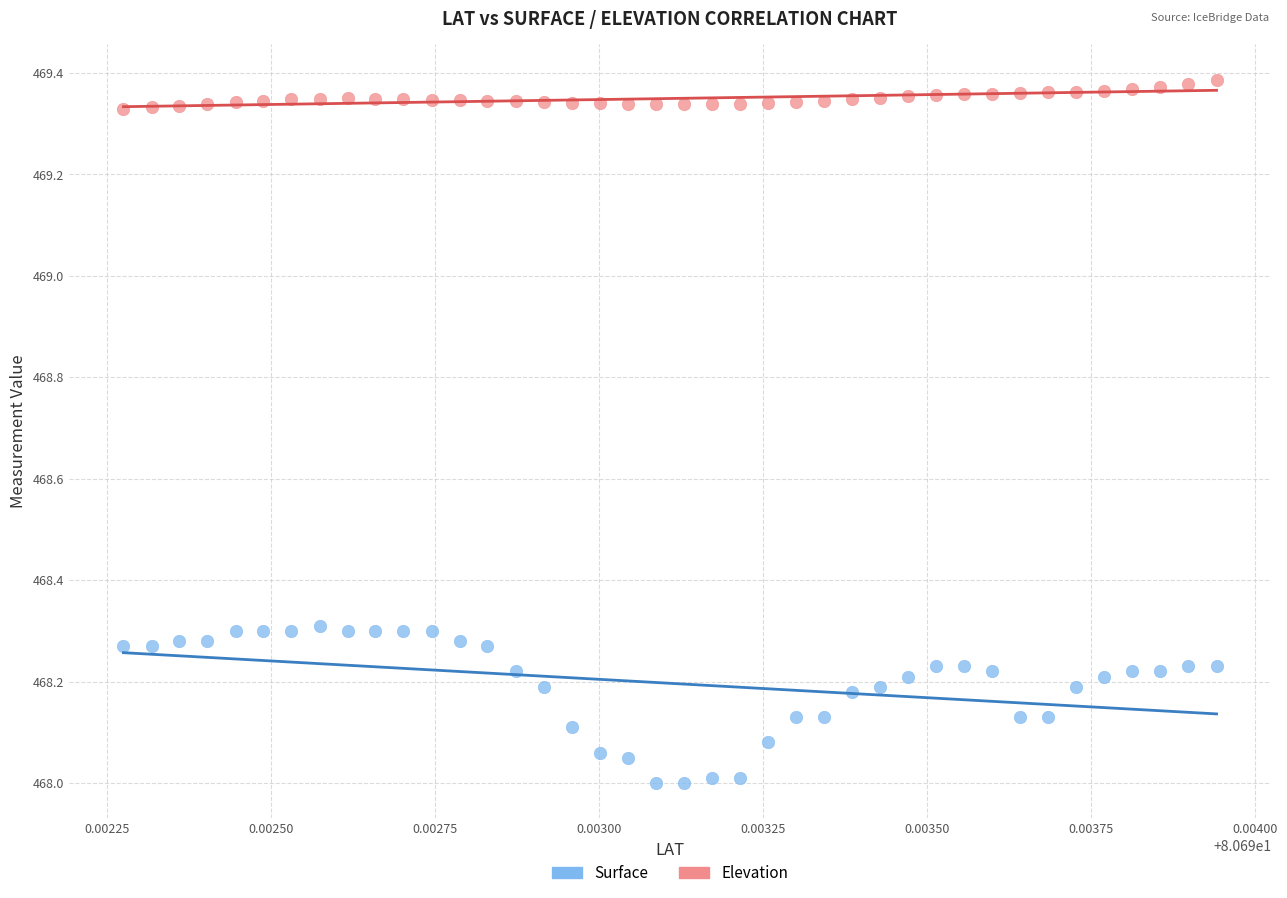

What are all the series names shown in the legend?

Surface, Elevation